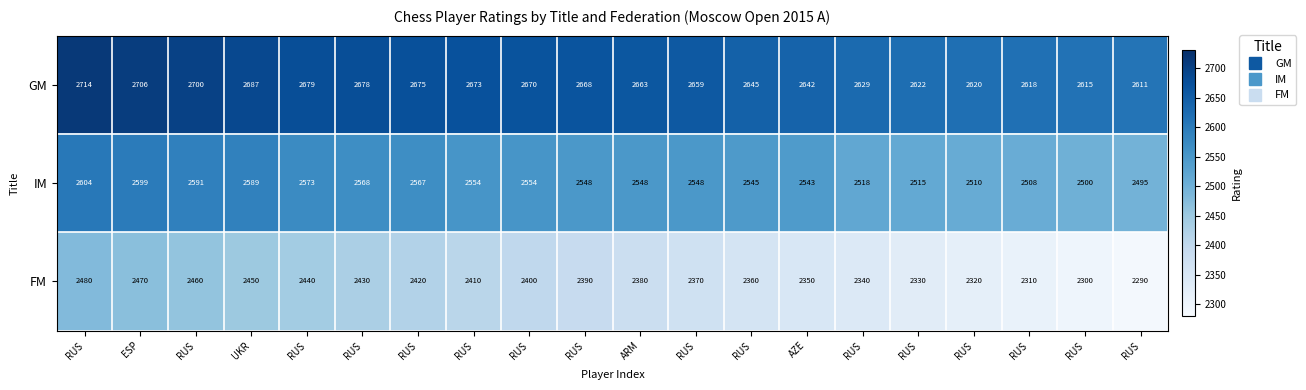

How many values in the FM series are below 2390?

10